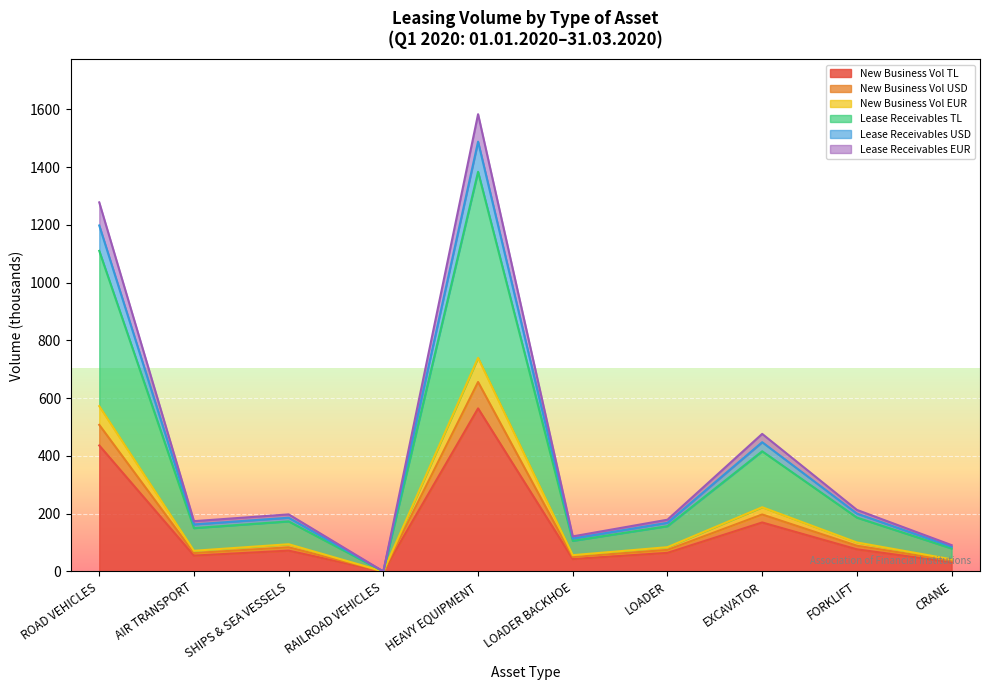

At which category is the sum across all series the highest?

HEAVY EQUIPMENT